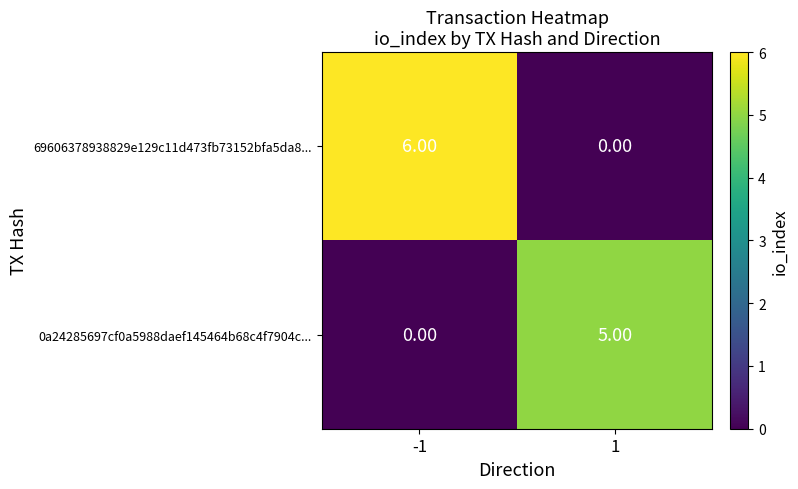

What is the total value across all series at -1?

6